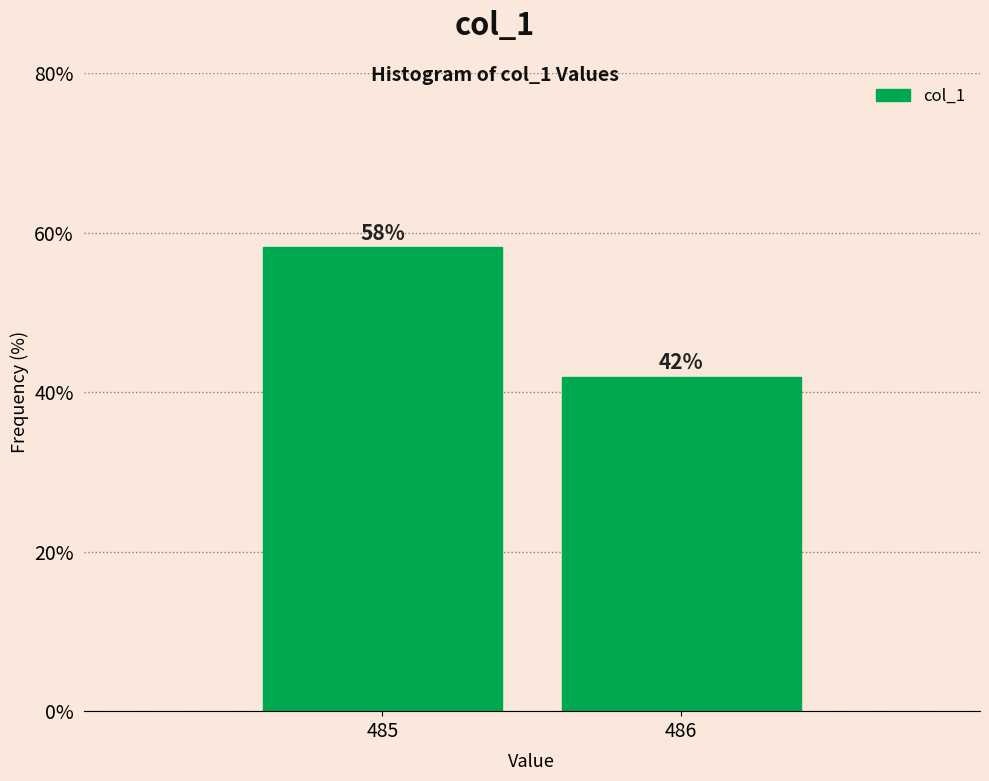

Is it true that the value at 486 is 41.9?

True